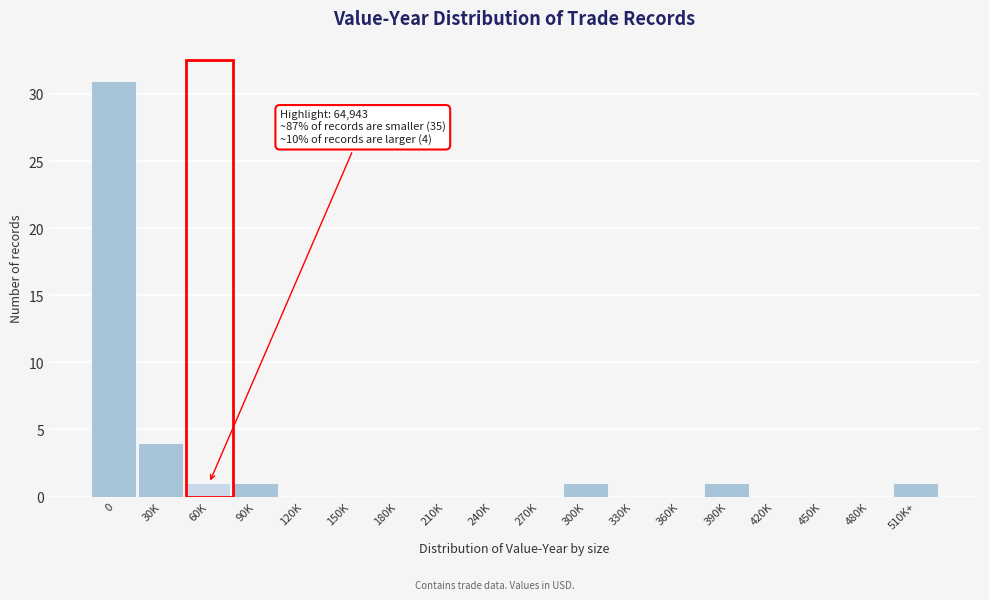

Reading right to left, list all the values displayed in this chart.

510K+=1	480K=0	450K=0	420K=0	390K=1	360K=0	330K=0	300K=1	270K=0	240K=0	210K=0	180K=0	150K=0	120K=0	90K=1	60K=1	30K=4	0=31